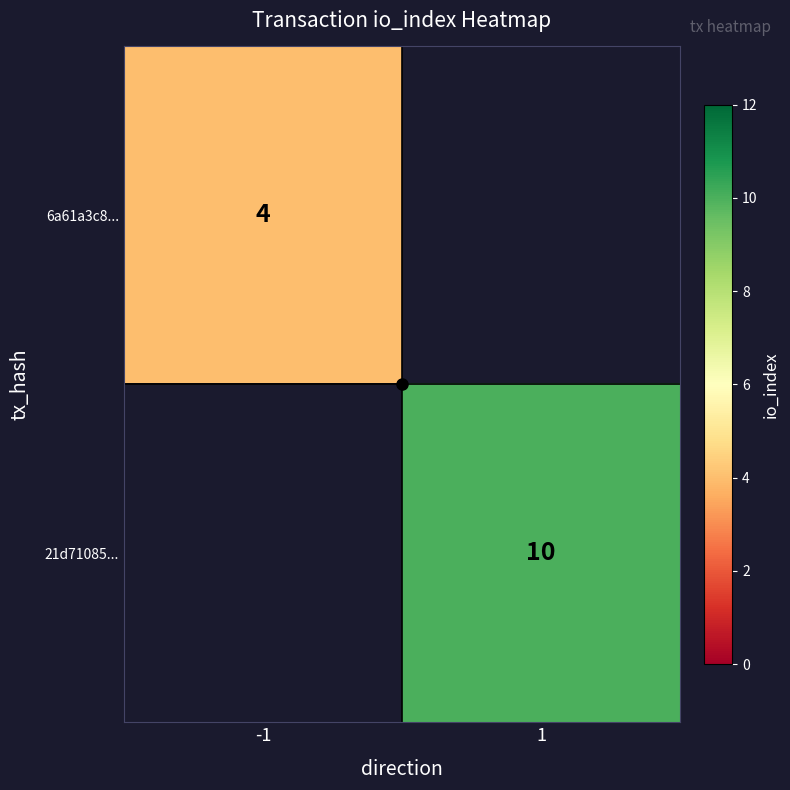

The 21d71085... series shows 10 at 1. True or false?

True